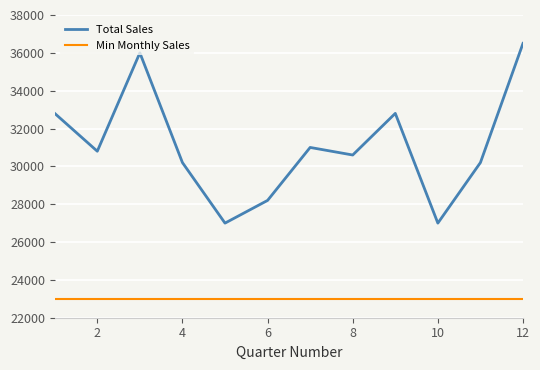

Which series has the largest total across all categories?

Total Sales